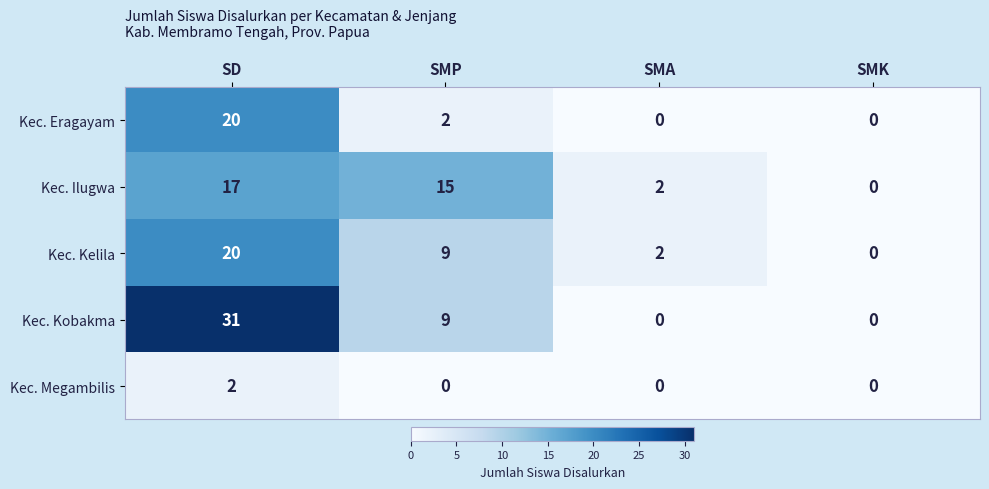

How many series are shown in this chart?

5